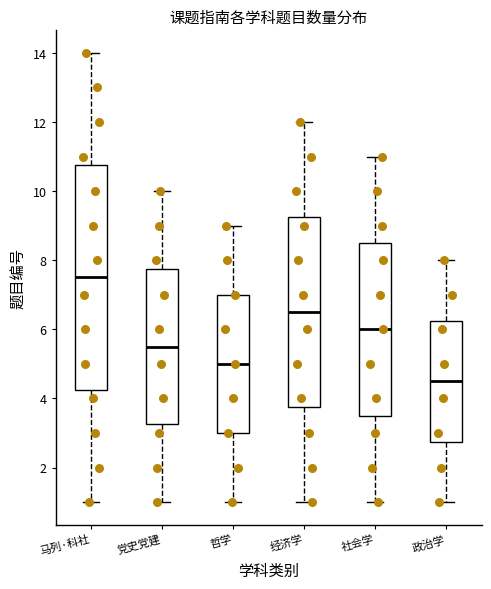

Reading left to right, transcribe this box plot: for each box, give where its median line is, the range the box spans, and where its two whiskers end, as read against the y-axis. The values are not printed on the chart, so give them approximately, as read against the axis.

马列·科社: median 7.6, box 4.2 to 10.8, whiskers 1.0 to 14.0
党史党建: median 5.6, box 3.2 to 7.8, whiskers 1.0 to 10.0
哲学: median 5.0, box 3.0 to 7.0, whiskers 1.0 to 9.0
经济学: median 6.6, box 3.8 to 9.2, whiskers 1.0 to 12.0
社会学: median 6.0, box 3.6 to 8.6, whiskers 1.0 to 11.0
政治学: median 4.6, box 2.8 to 6.2, whiskers 1.0 to 8.0